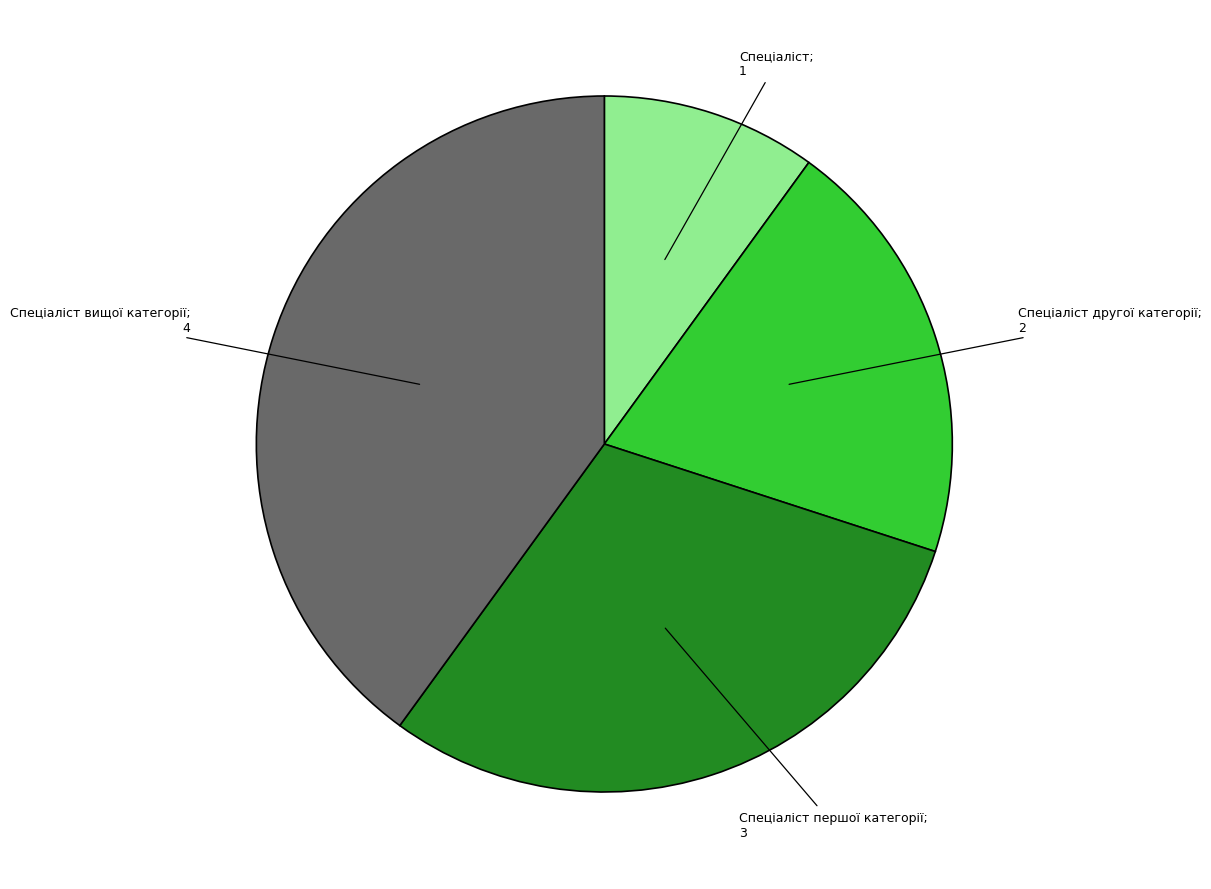

Is there a majority slice in this chart?

No